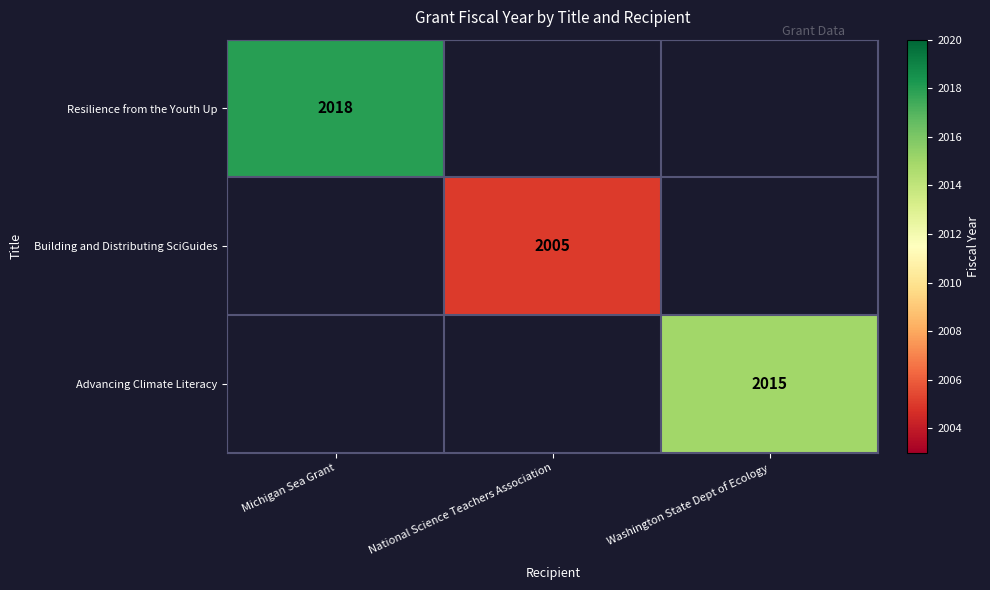

Is the value of Resilience from the Youth Up at Michigan Sea Grant greater than the value of Building and Distributing SciGuides at National Science Teachers Association?

Yes